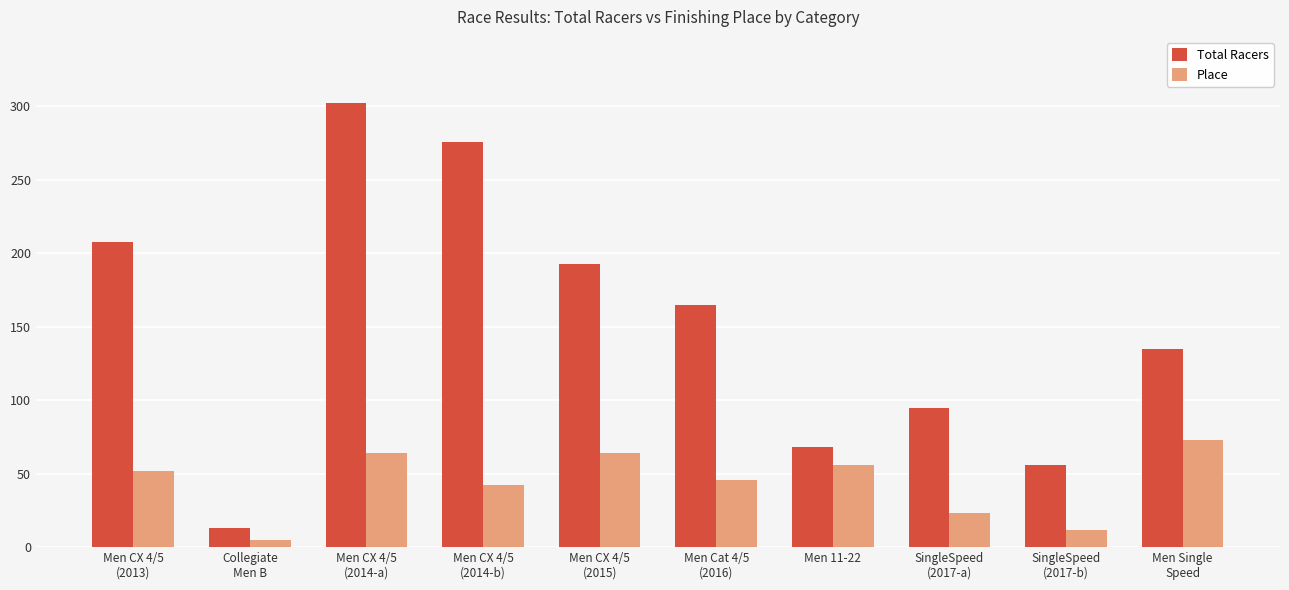

Reading left to right, list all the values displayed in this chart.

Total Racers: Men CX 4/5
(2013)=208	Collegiate
Men B=13	Men CX 4/5
(2014-a)=302	Men CX 4/5
(2014-b)=276	Men CX 4/5
(2015)=193	Men Cat 4/5
(2016)=165	Men 11-22=68	SingleSpeed
(2017-a)=95	SingleSpeed
(2017-b)=56	Men Single
Speed=135
Place: Men CX 4/5
(2013)=52	Collegiate
Men B=5	Men CX 4/5
(2014-a)=64	Men CX 4/5
(2014-b)=42	Men CX 4/5
(2015)=64	Men Cat 4/5
(2016)=46	Men 11-22=56	SingleSpeed
(2017-a)=23	SingleSpeed
(2017-b)=12	Men Single
Speed=73